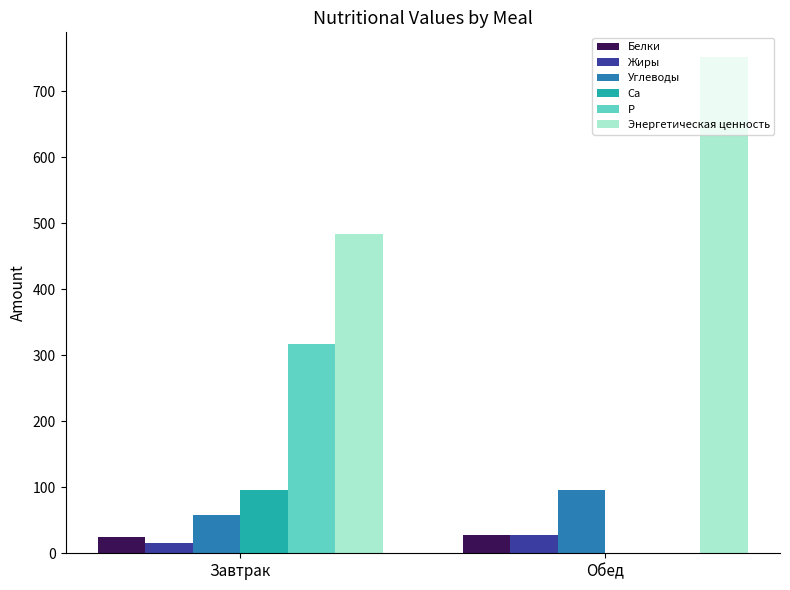

How many groups of bars are there?

2